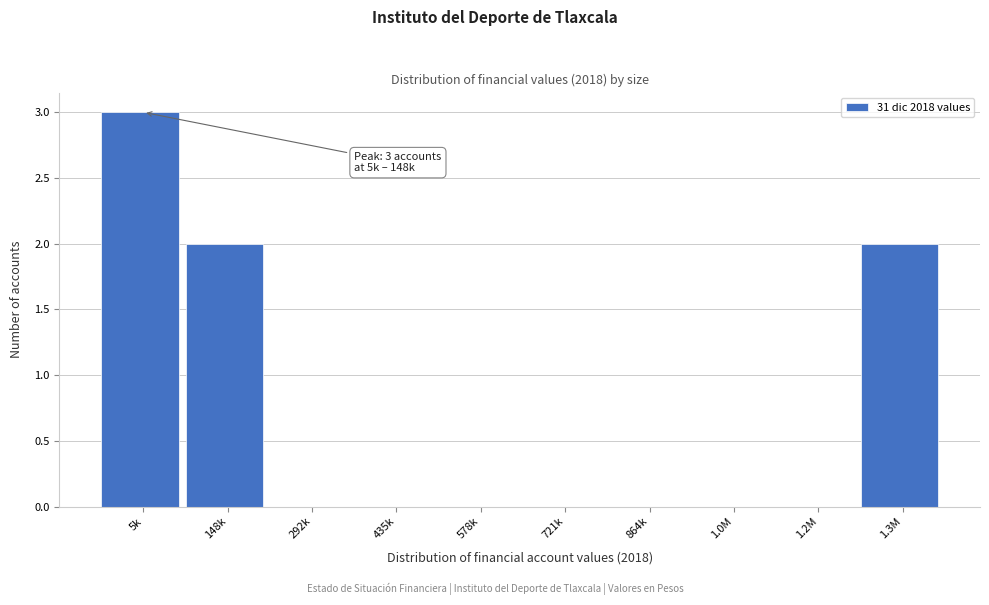

Reading left to right, transcribe all the data shown in this chart.

5k=3	148k=2	292k=0	435k=0	578k=0	721k=0	864k=0	1.0M=0	1.2M=0	1.3M=2